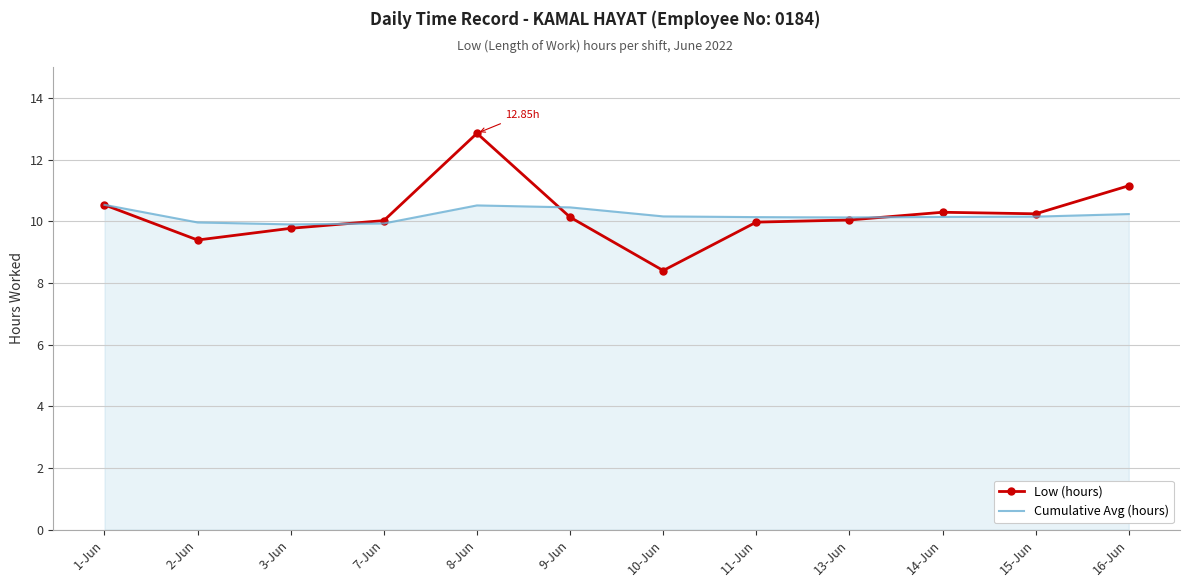

Rank the series by their maximum value, from lowest to highest.

Cumulative Avg (hours), Low (hours)